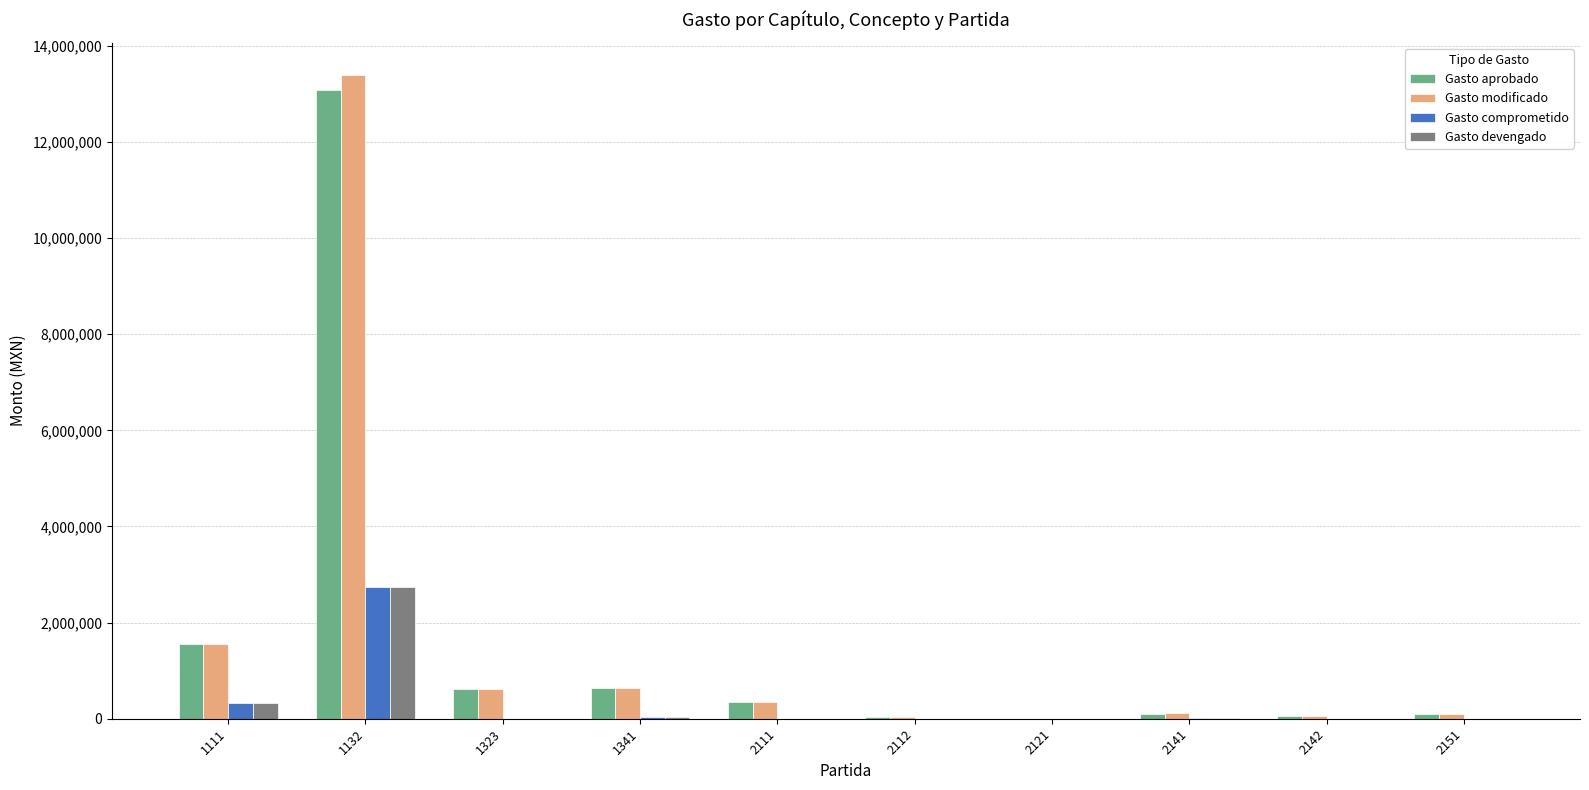

Is the value of Gasto aprobado at 1111 greater than the value of Gasto comprometido at 1132?

No